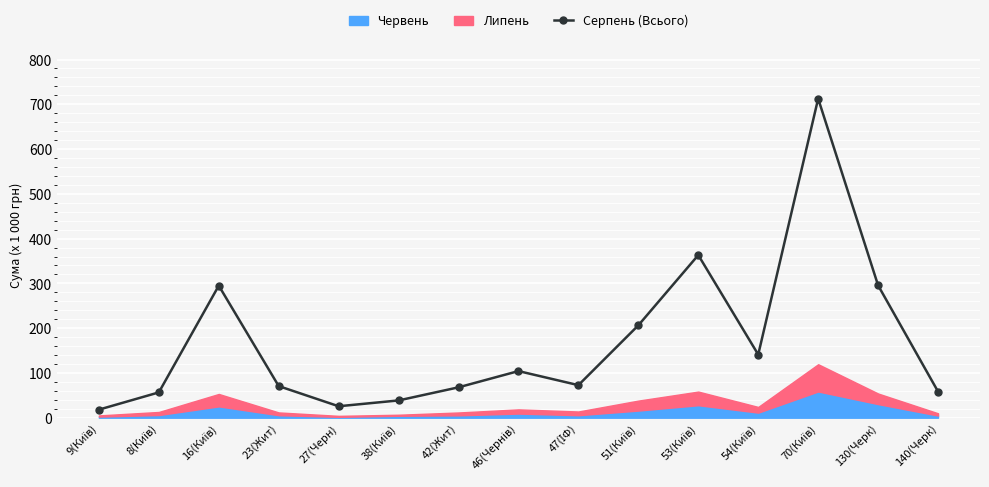

Is it true that the value at 23(Жит) is 93.8?

False